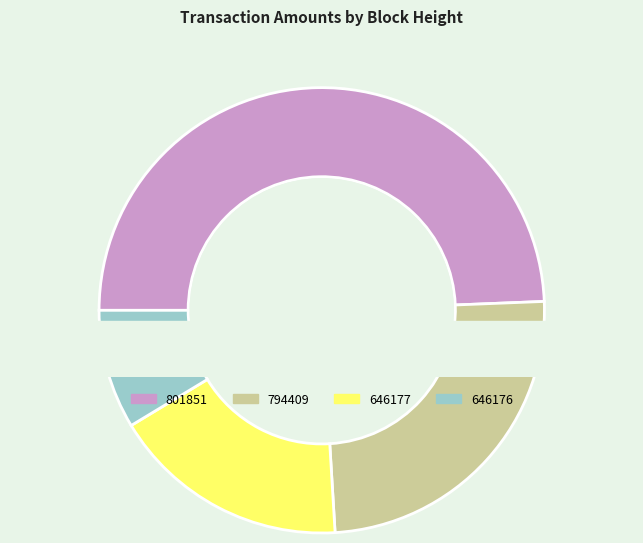

Is it true that 801851 is 49% of the pie?

True